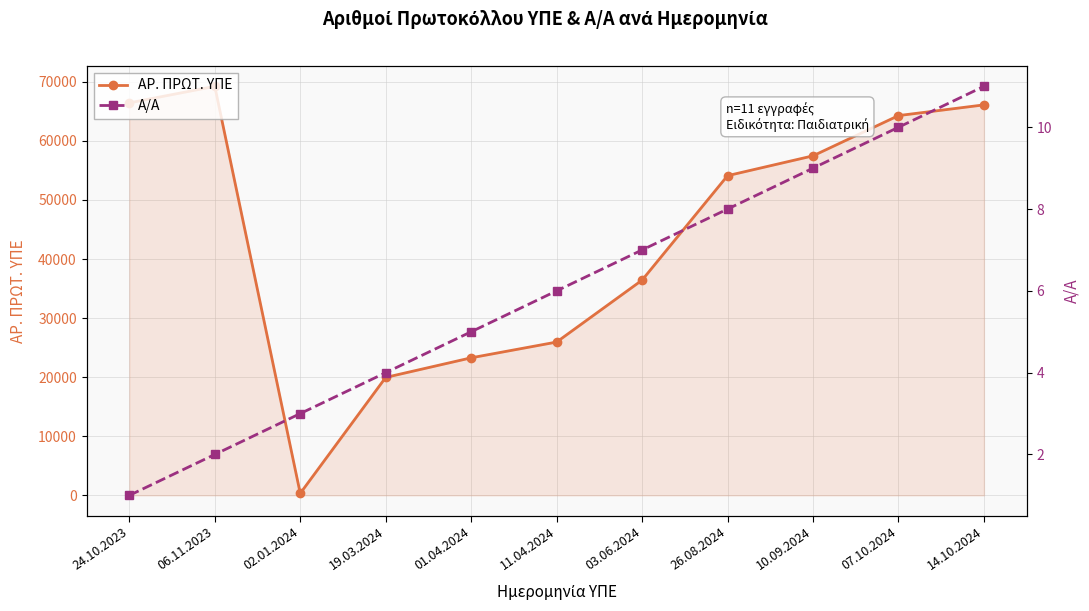

At which label does ΑΡ. ΠΡΩΤ. ΥΠΕ first exceed 54116?

24.10.2023